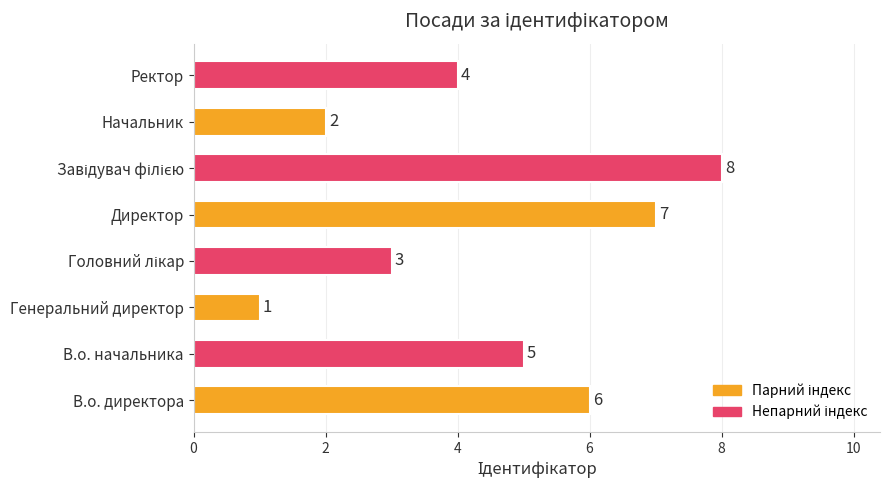

Which has a higher value, Начальник or Директор?

Директор